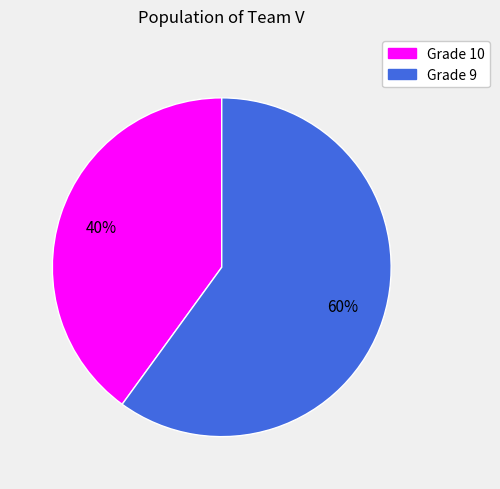

Is there a majority slice in this chart?

Yes